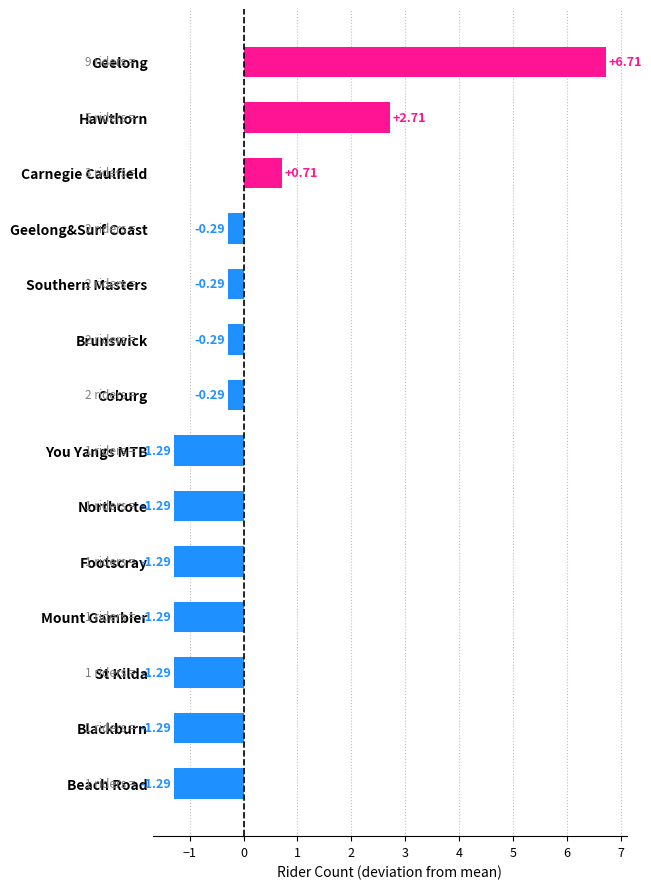

Where is the data nearest to the value 2?

Hawthorn